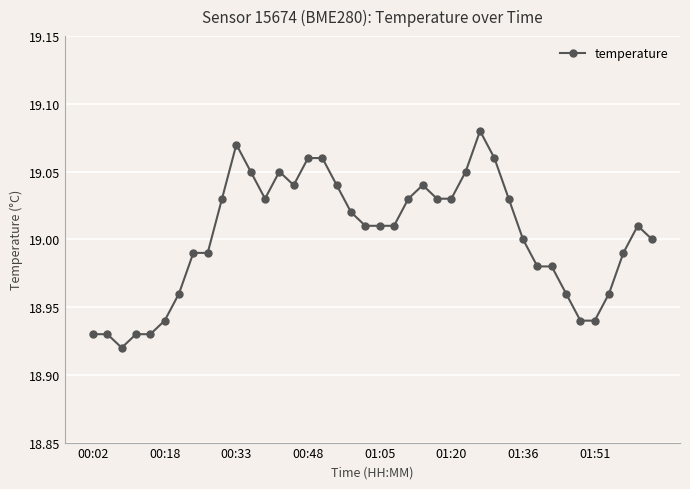

What is the sum of all values?

760.1